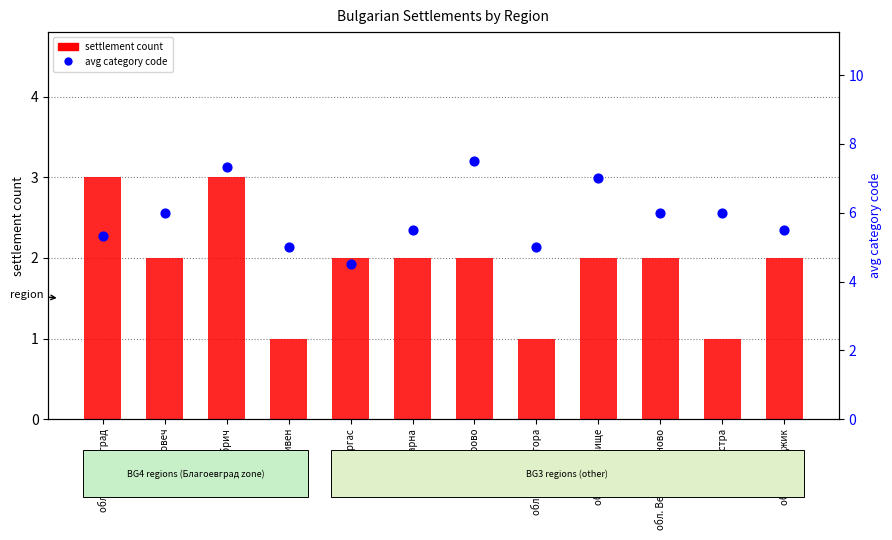

Which series has the largest Y range (max minus min)?

avg category code